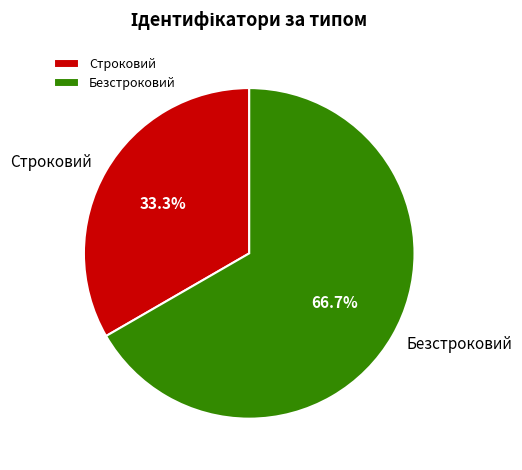

Is there any slice that represents more than half of the pie?

Yes